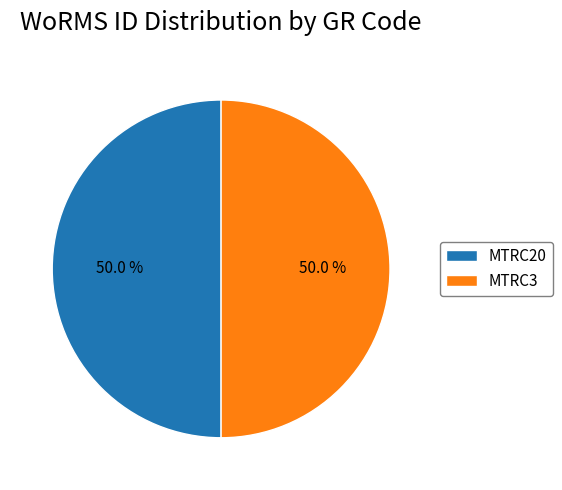

What percentage is NOT represented by MTRC3?

50.0%